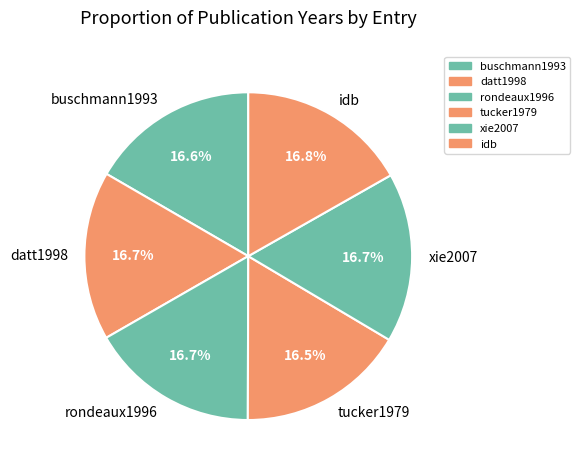

What portion of the pie excludes datt1998?

83.3%